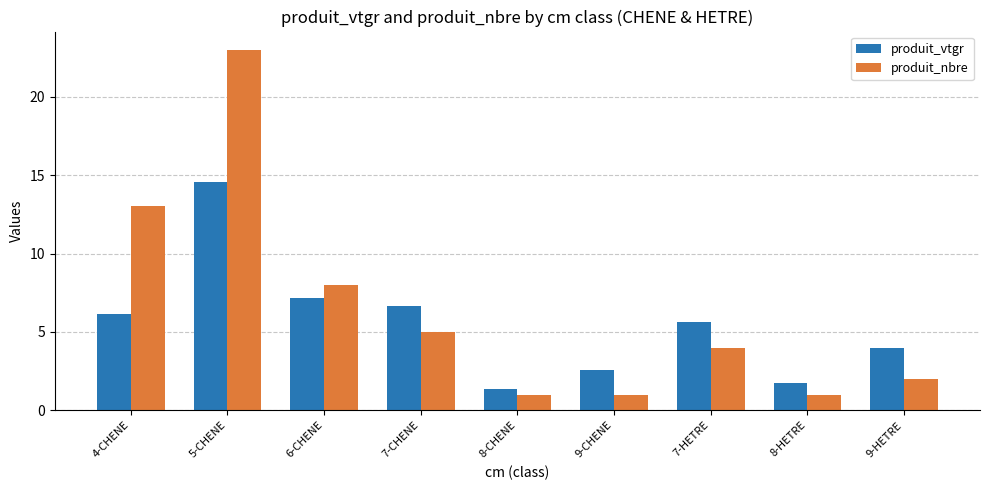

What is the spread (max minus min) of values at 8-CHENE?

0.4